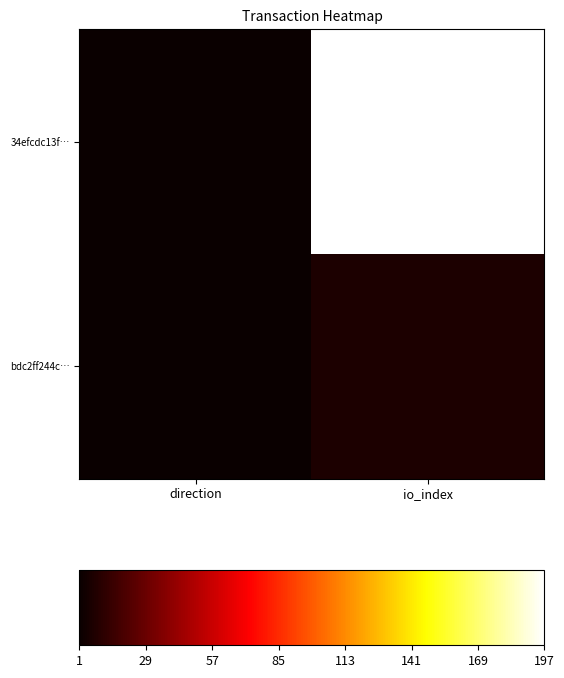

Rank the series by their maximum value, from lowest to highest.

bdc2ff244c…, 34efcdc13f…